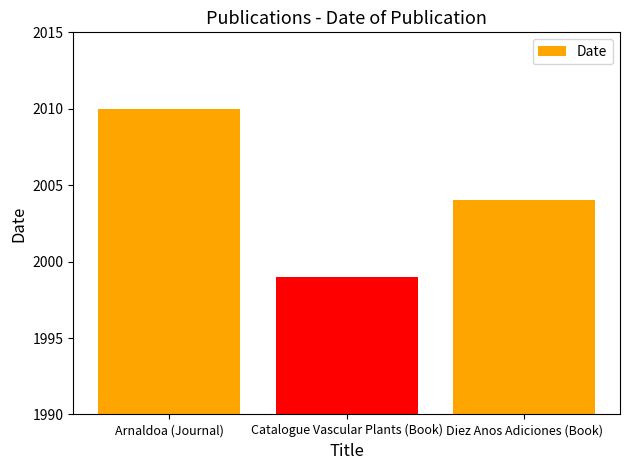

Does the chart contain stacked bars?

No